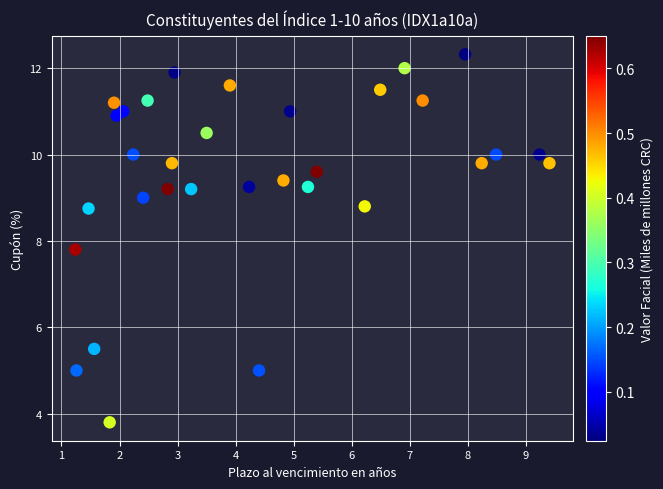

What Y value in the scatter plot is closest to 8?

7.8